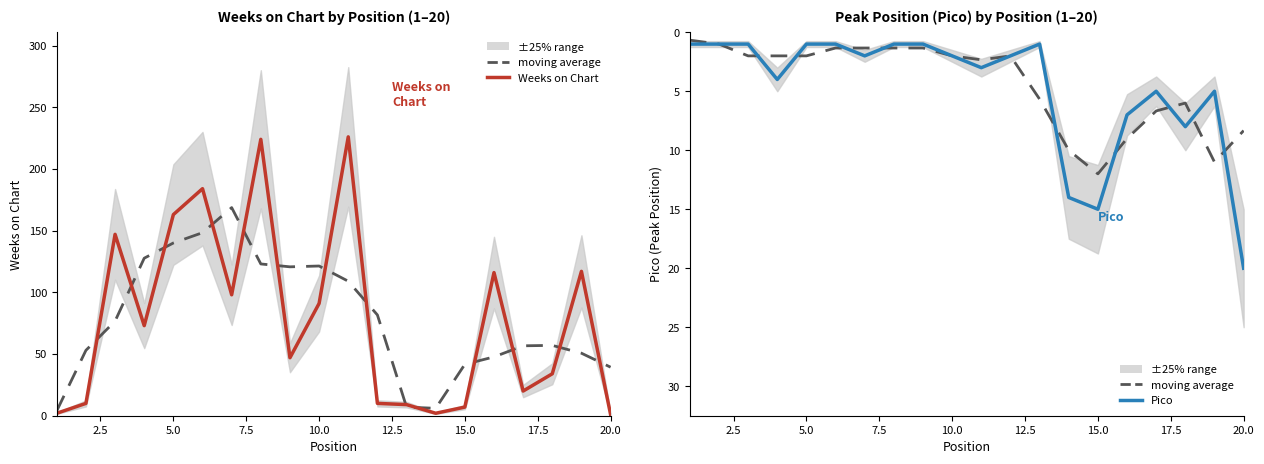

What is the maximum value for moving average?

12.0